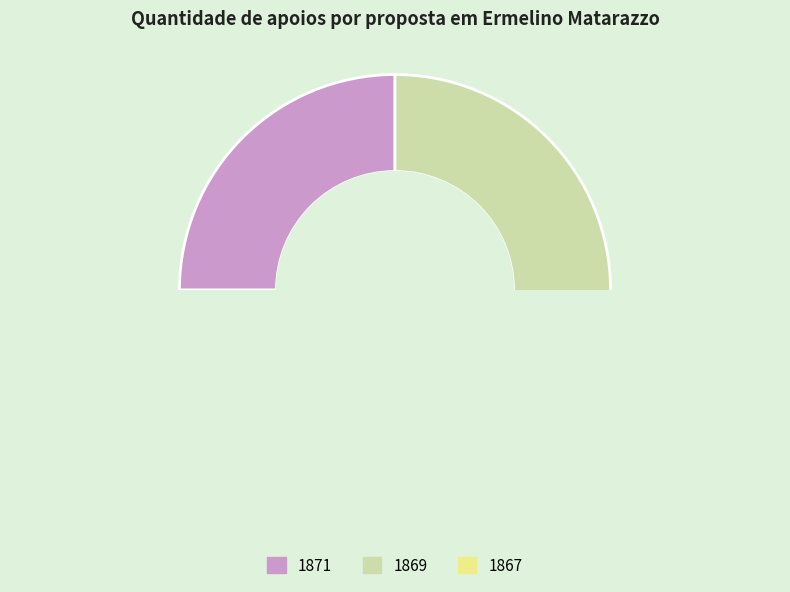

Does 1871 represent more than half of the total?

No